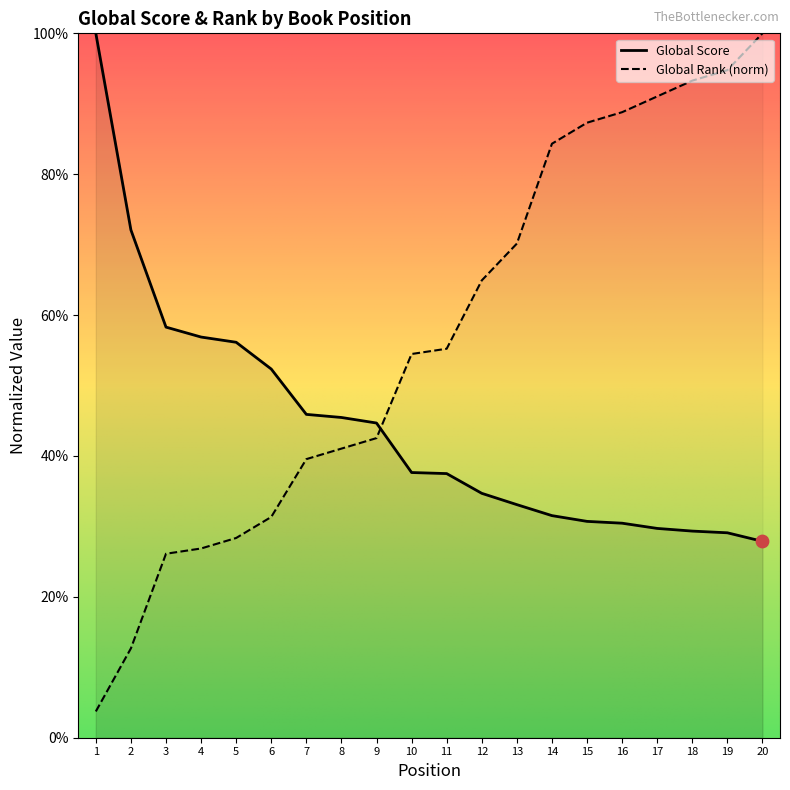

At which category is the sum across all series the highest?

20